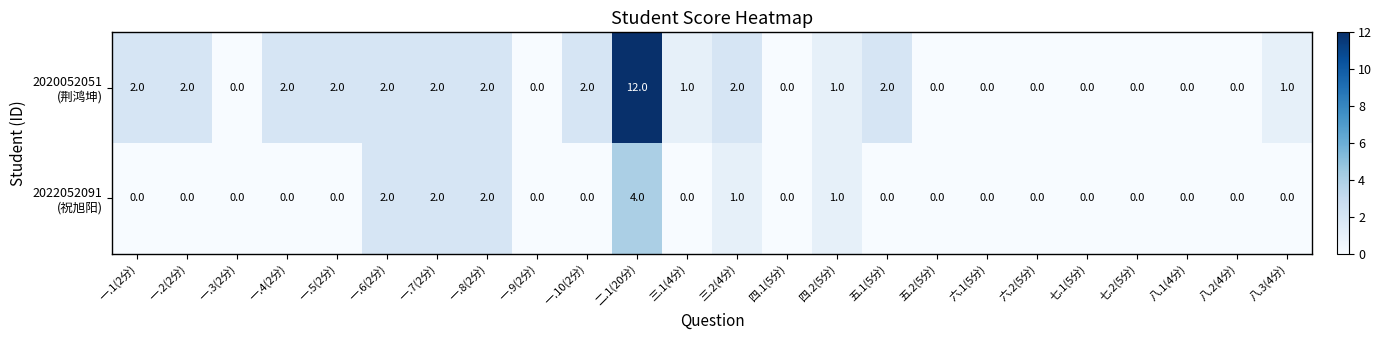

At which category is the sum across all series the highest?

二.1(20分)